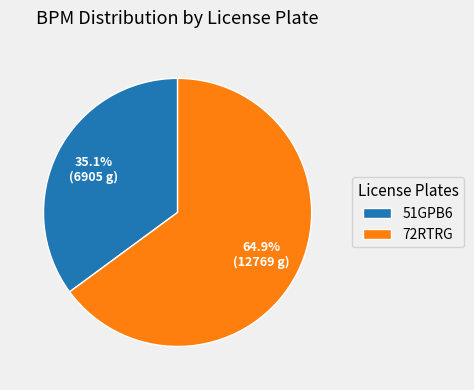

Rank the categories by value from highest to lowest.

72RTRG, 51GPB6